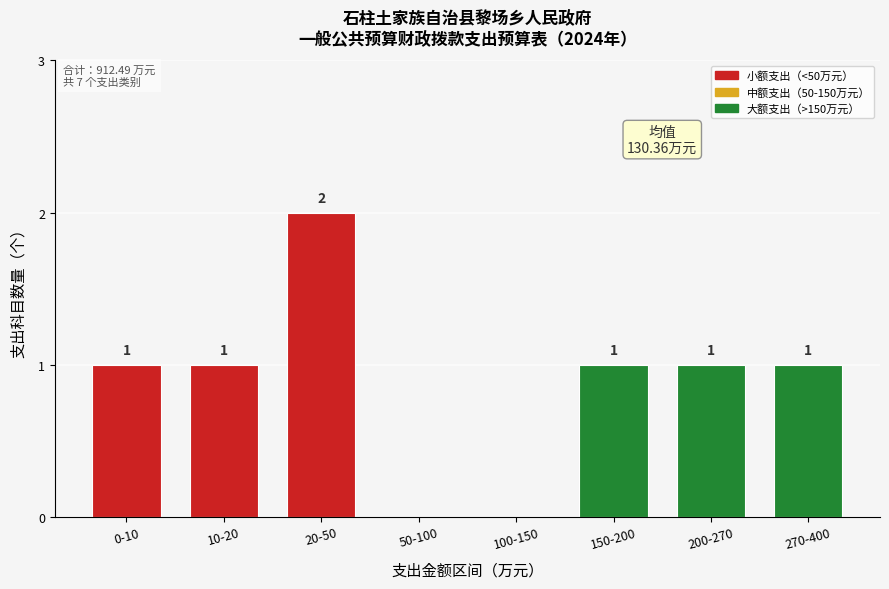

Reading left to right, what are all the values shown in this chart?

0-10=1	10-20=1	20-50=2	50-100=0	100-150=0	150-200=1	200-270=1	270-400=1